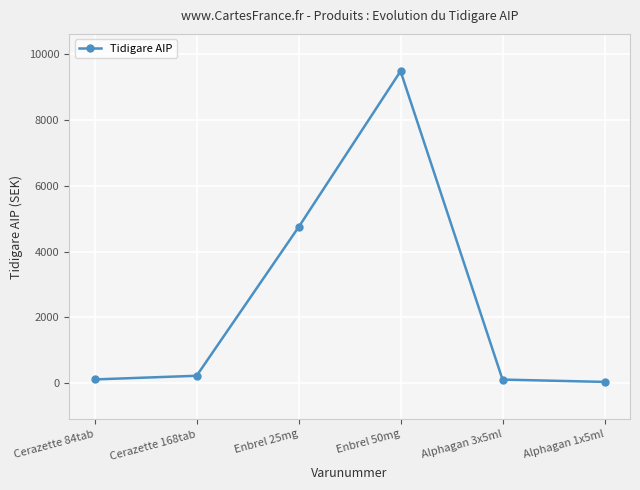

What position from the right is Alphagan 3x5ml?

2